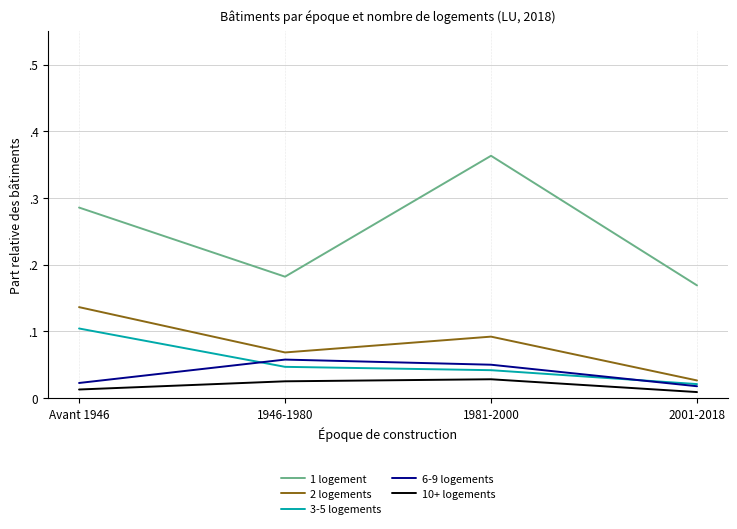

True or false: 3-5 logements and 2 logements cross at least once.

False